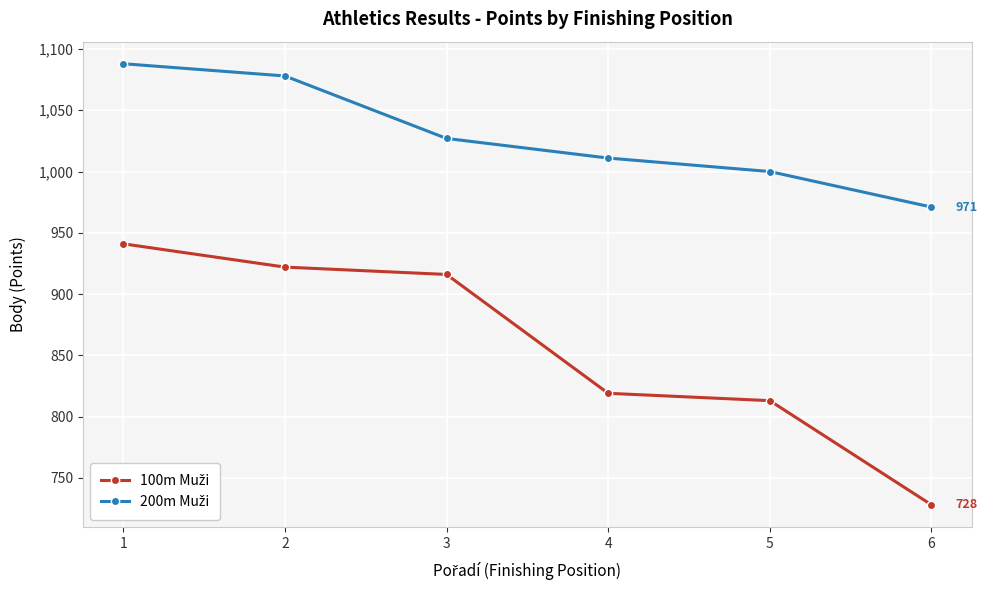

What is the minimum value shown in the chart?

728